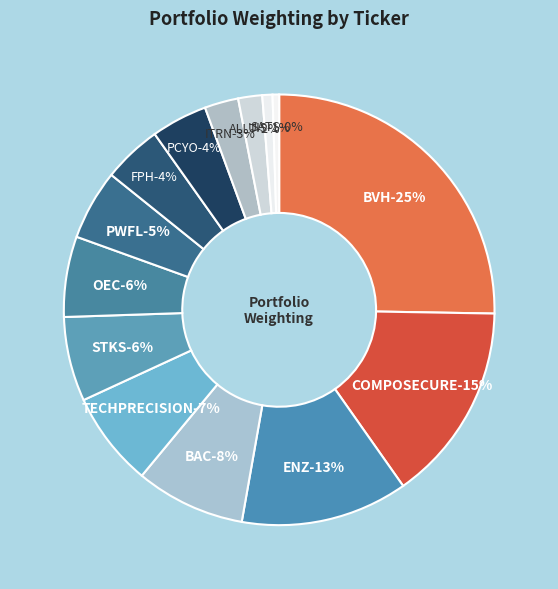

Does FPH represent more than half of the total?

No